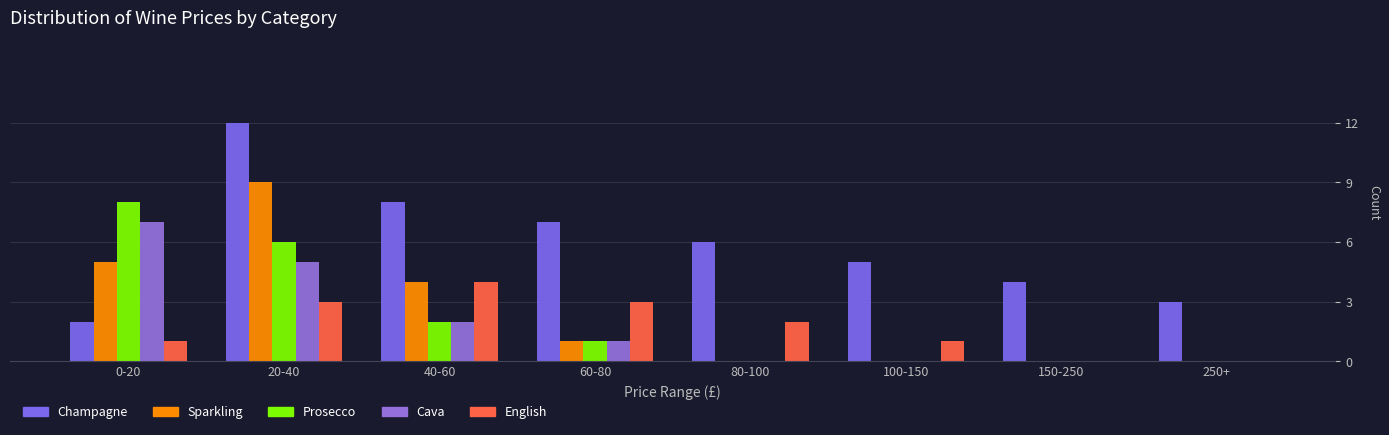

At which category is the sum across all series the highest?

20-40